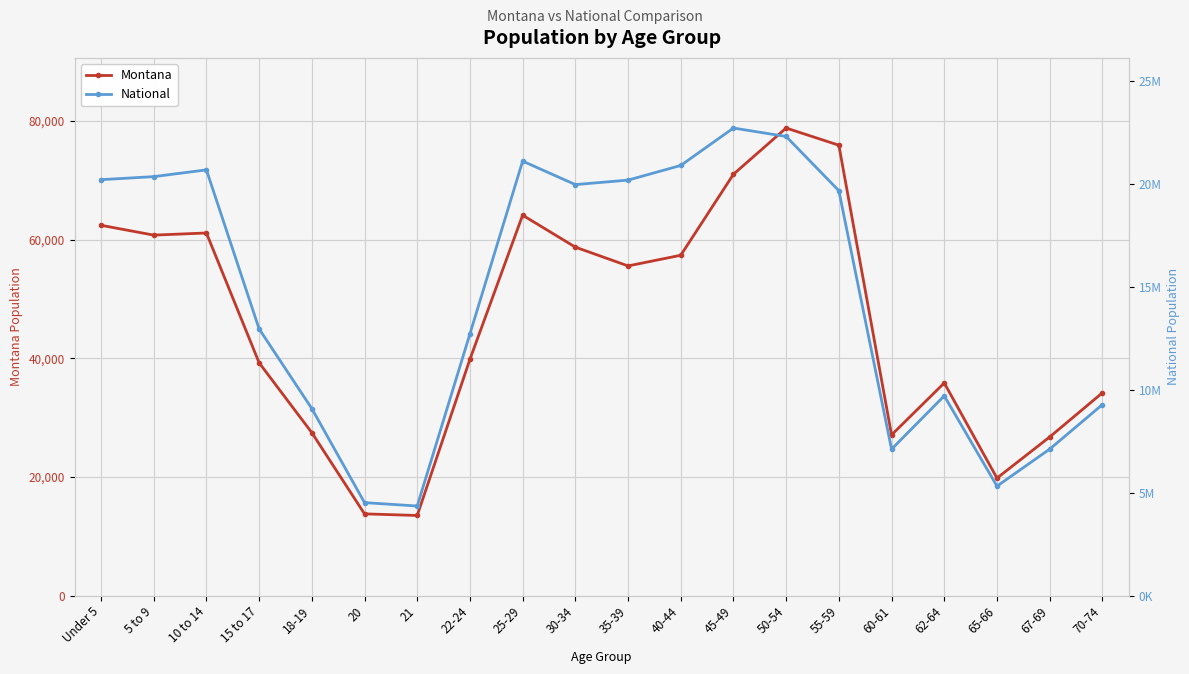

How many data points in National are above 19664805?

9